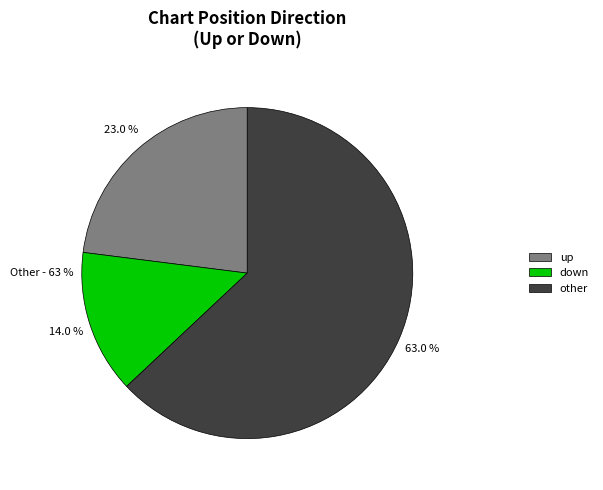

The -/other slice represents 63% of the pie. True or false?

True